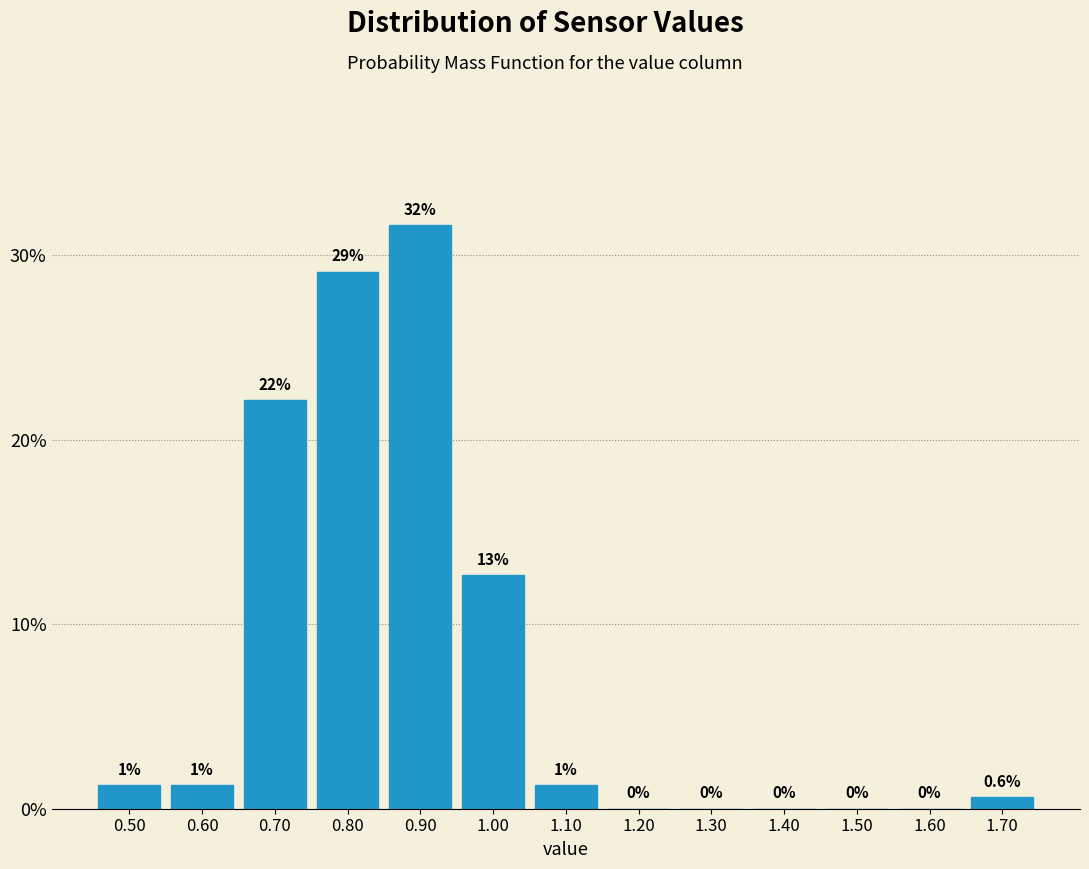

Over which range of the x-axis is the bar tallest?

0.85 to 0.95